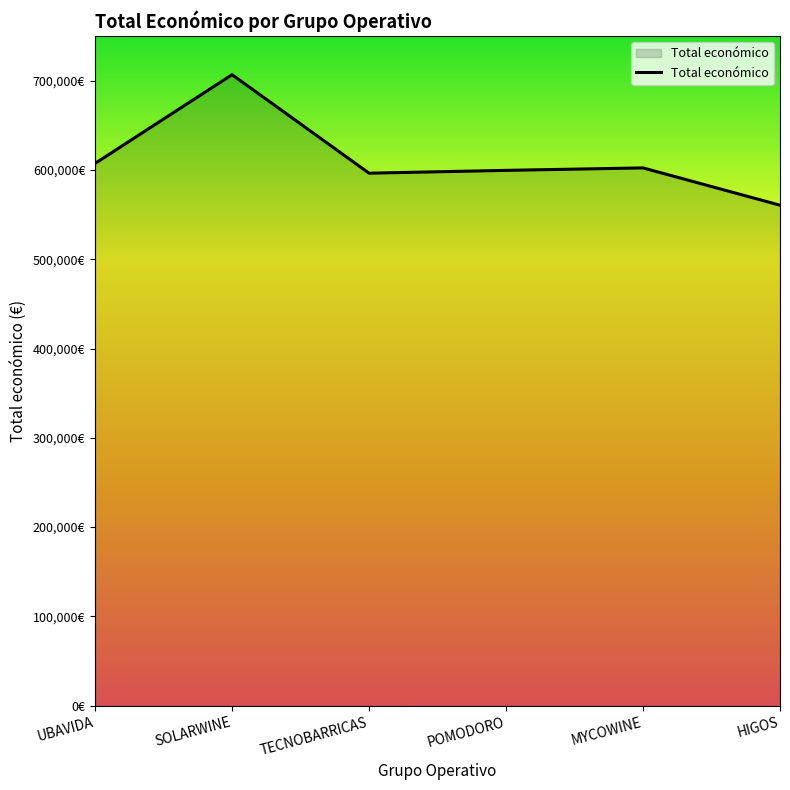

How many interior local peaks (higher than both neighbors) does the data have?

2